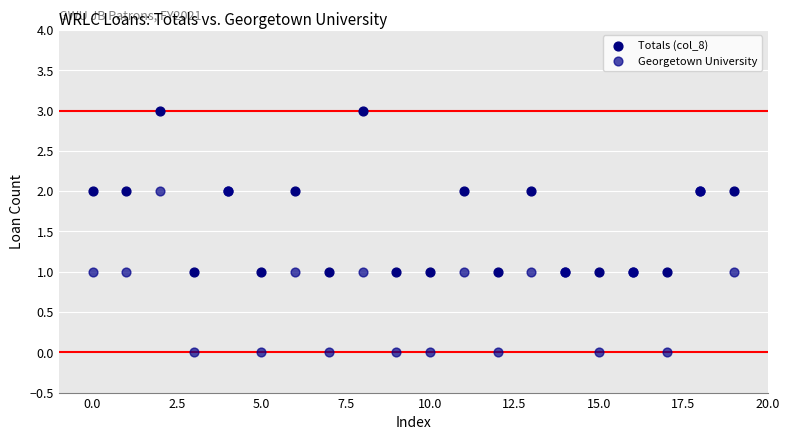

Which series contains the highest Y value?

Totals (col_8)